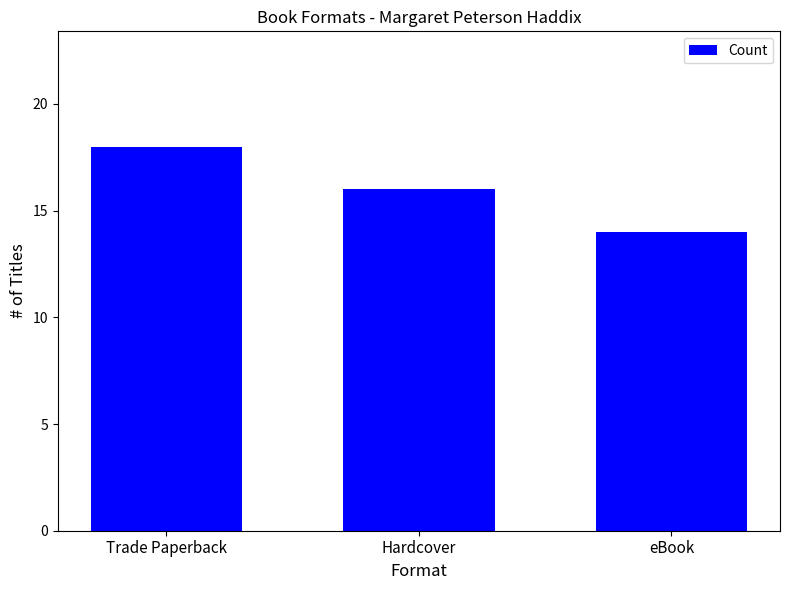

What is the difference between the maximum and second lowest values?

2